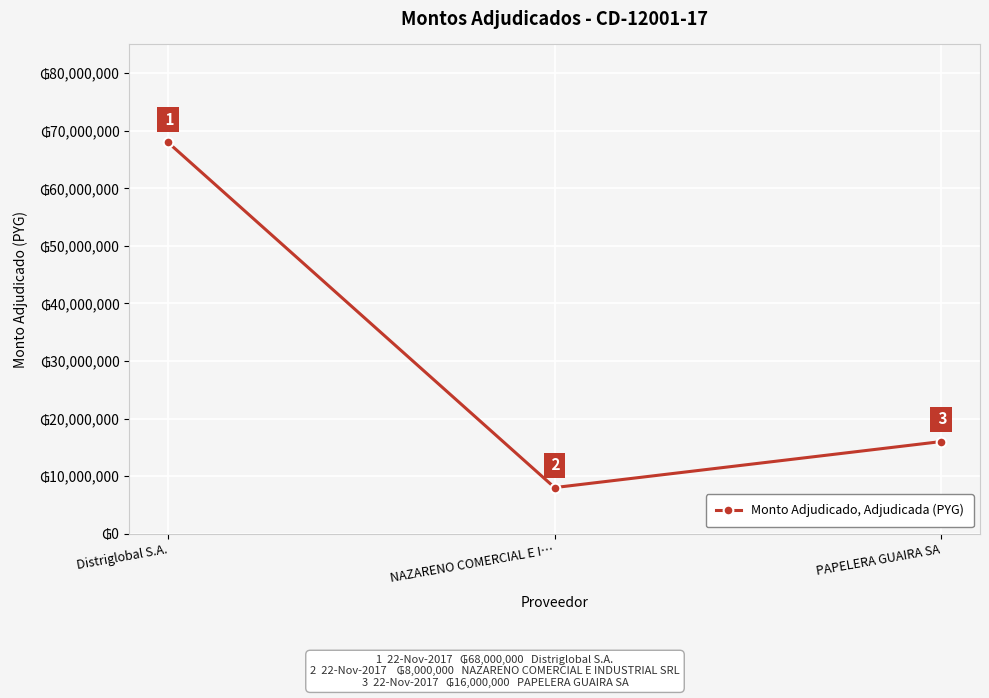

What is the maximum value shown in the chart?

68000000